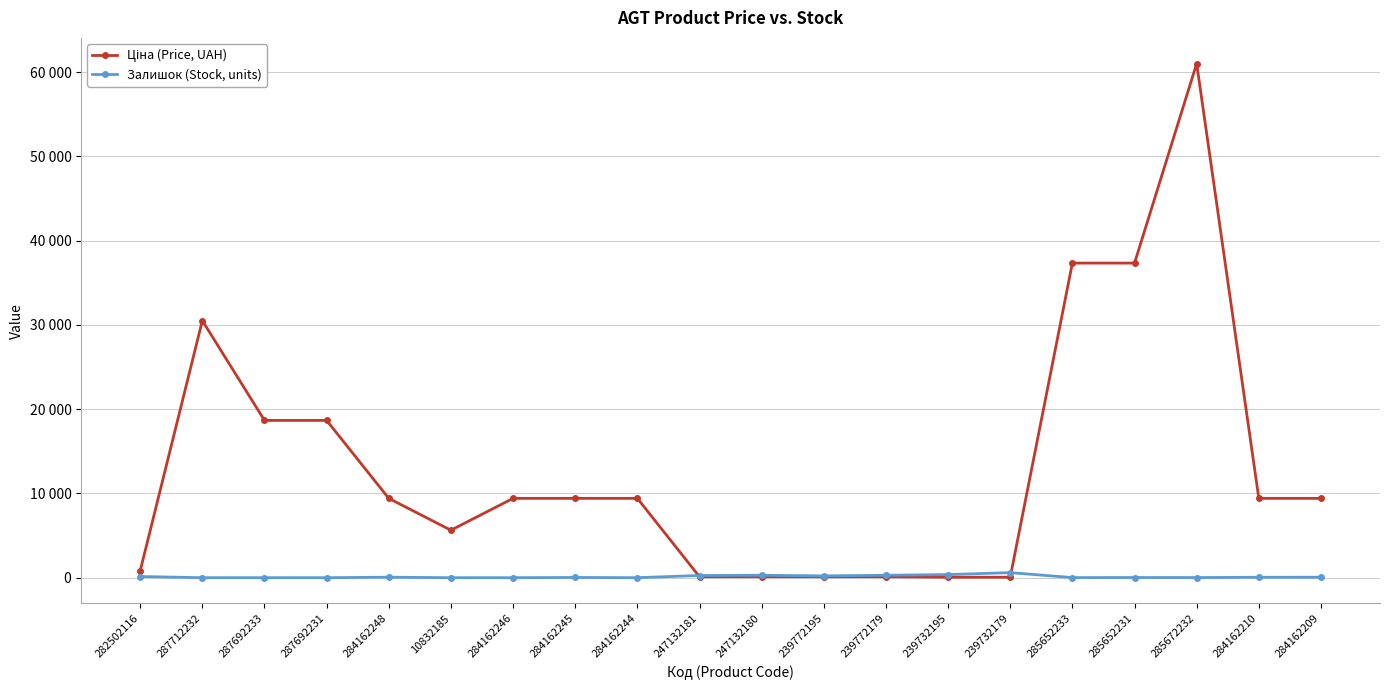

The value of Залишок (Stock, units) at 284162245 is 11.5. True or false?

False